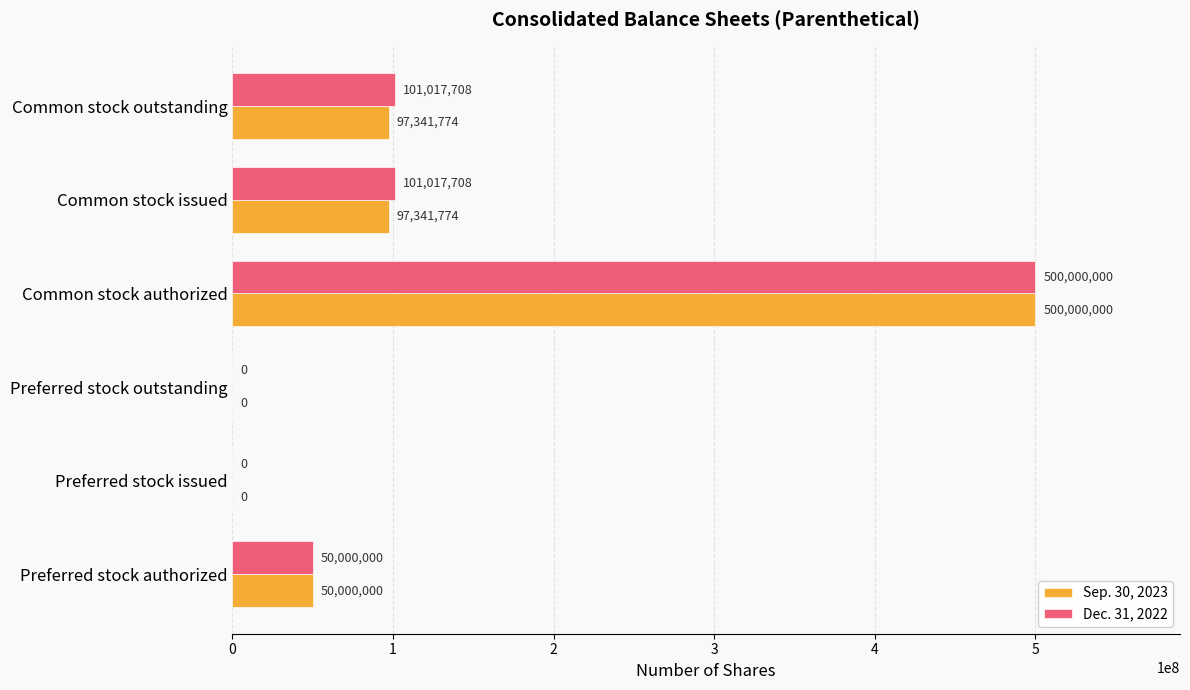

Which series has the largest total across all categories?

Dec. 31, 2022